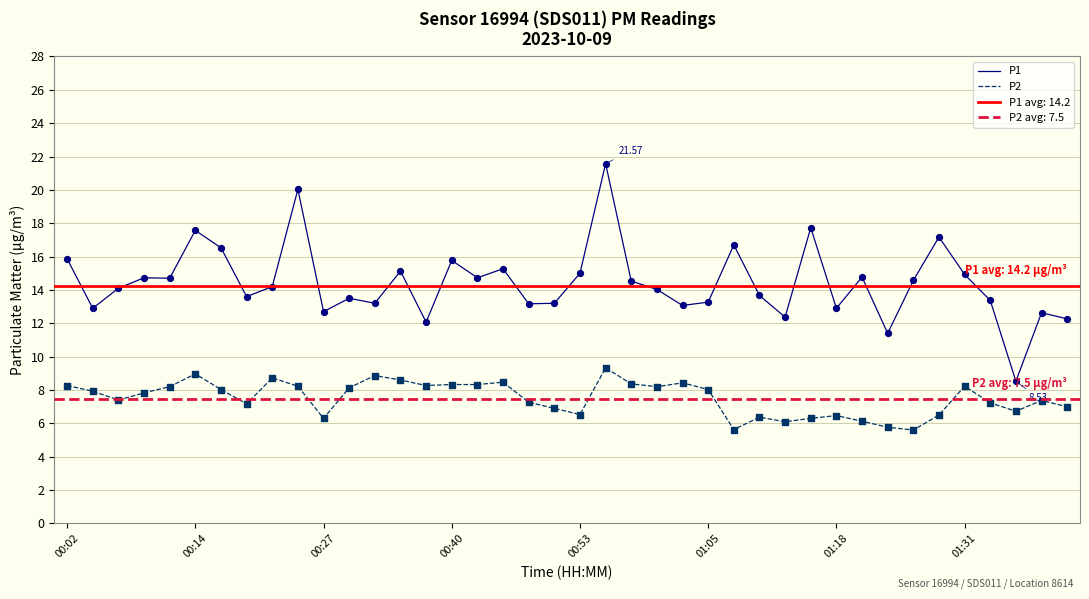

Which series reaches the minimum Y coordinate?

P2